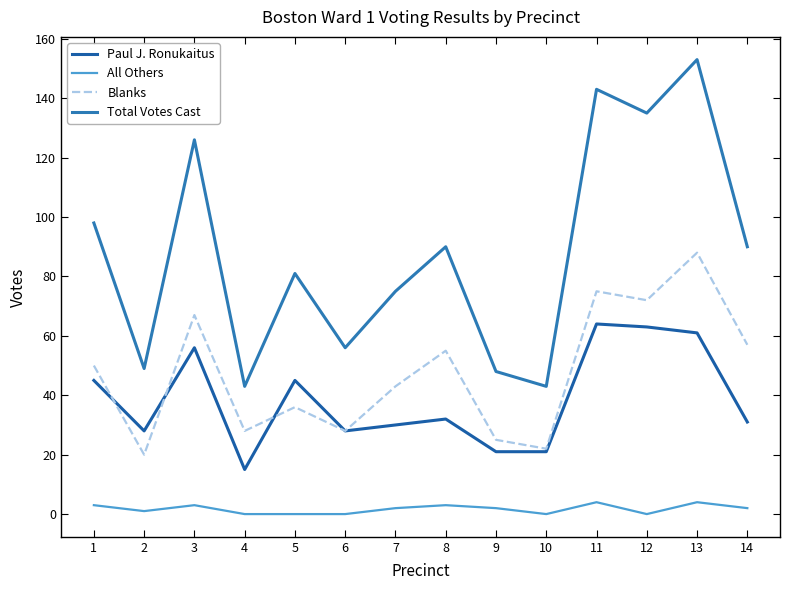

How many interior local peaks does the All Others series have?

4